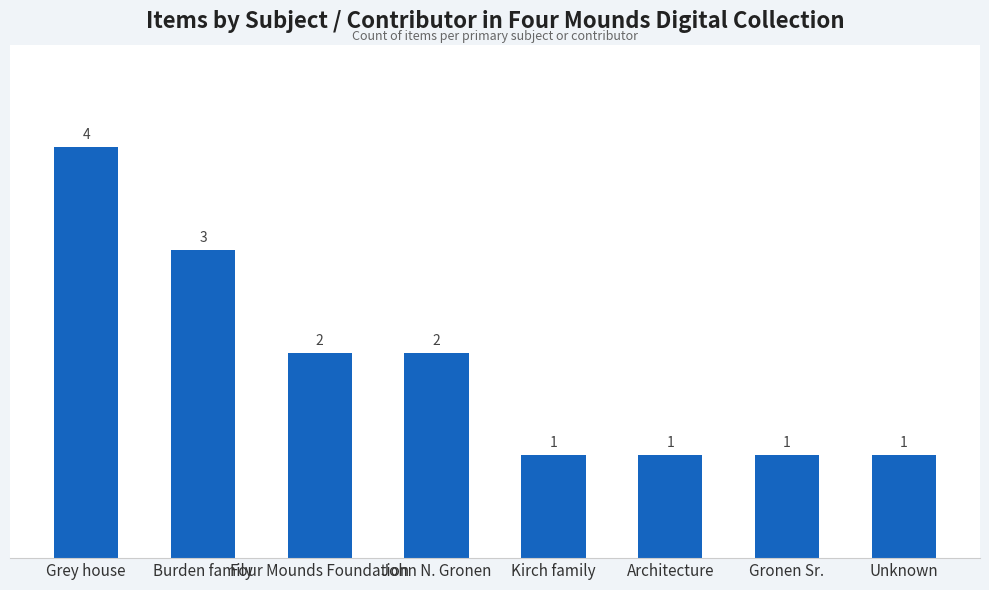

What is the approximate value at Grey house?

4